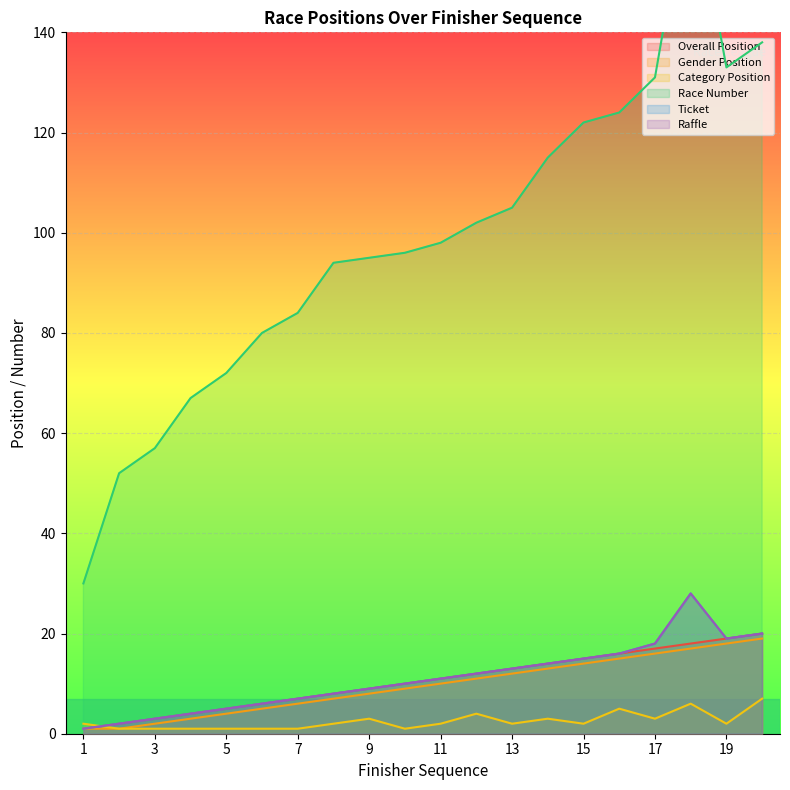

Where is the first local maximum for Raffle?

18